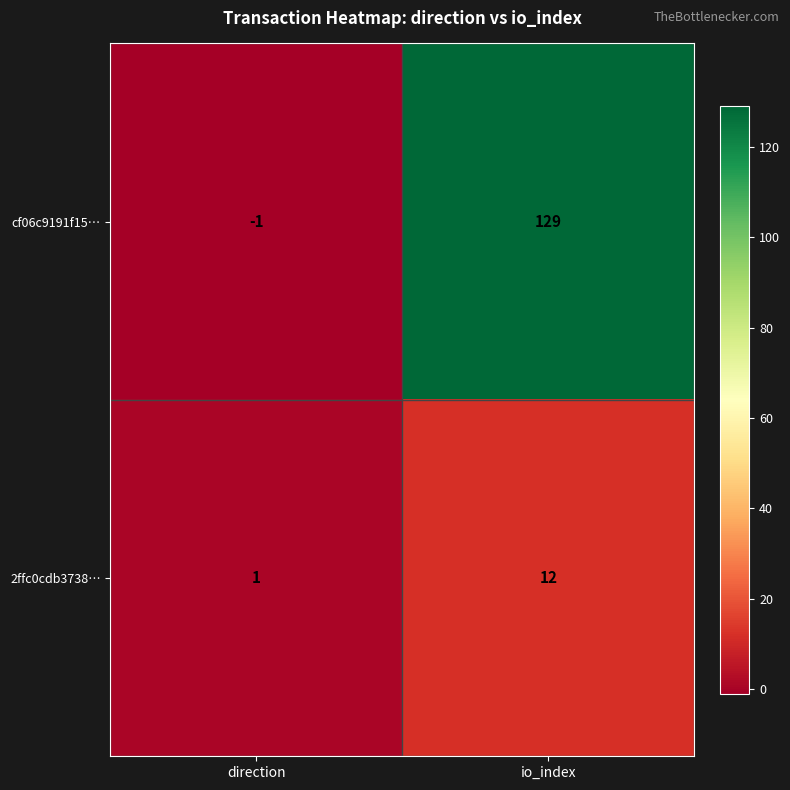

Reading right to left, transcribe all the data shown in this chart.

cf06c9191f15…: 129	-1
2ffc0cdb3738…: 12	1